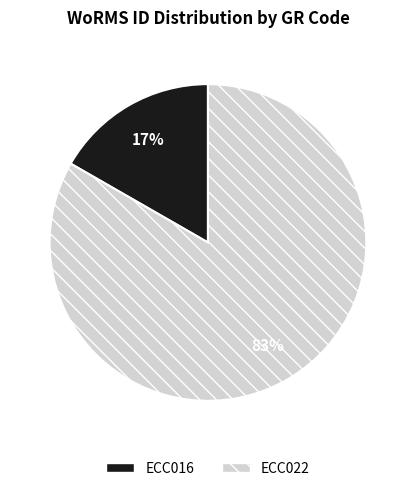

Between ECC016 and ECC022, which is larger?

ECC022